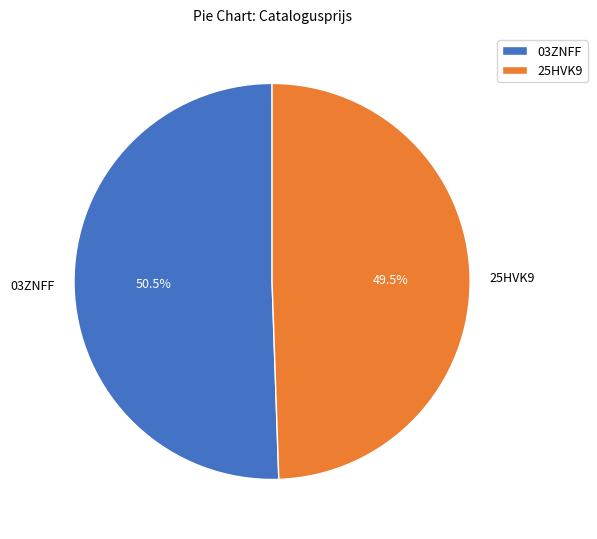

Approximately how many times larger is the value at 25HVK9 compared to 03ZNFF?

1.0